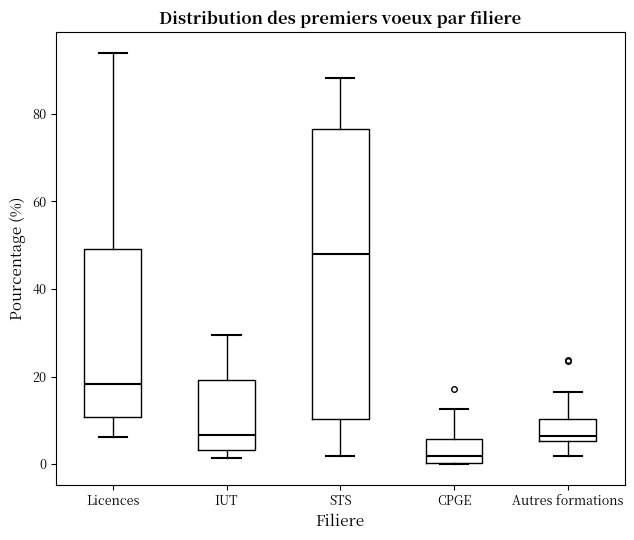

Which box is the tallest, from its lower edge to its upper edge?

STS